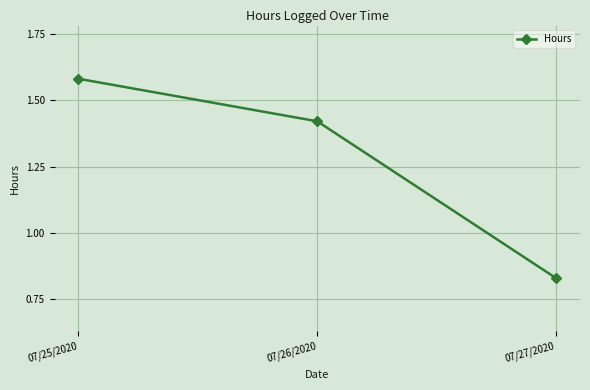

What is the sum of all values?

3.8